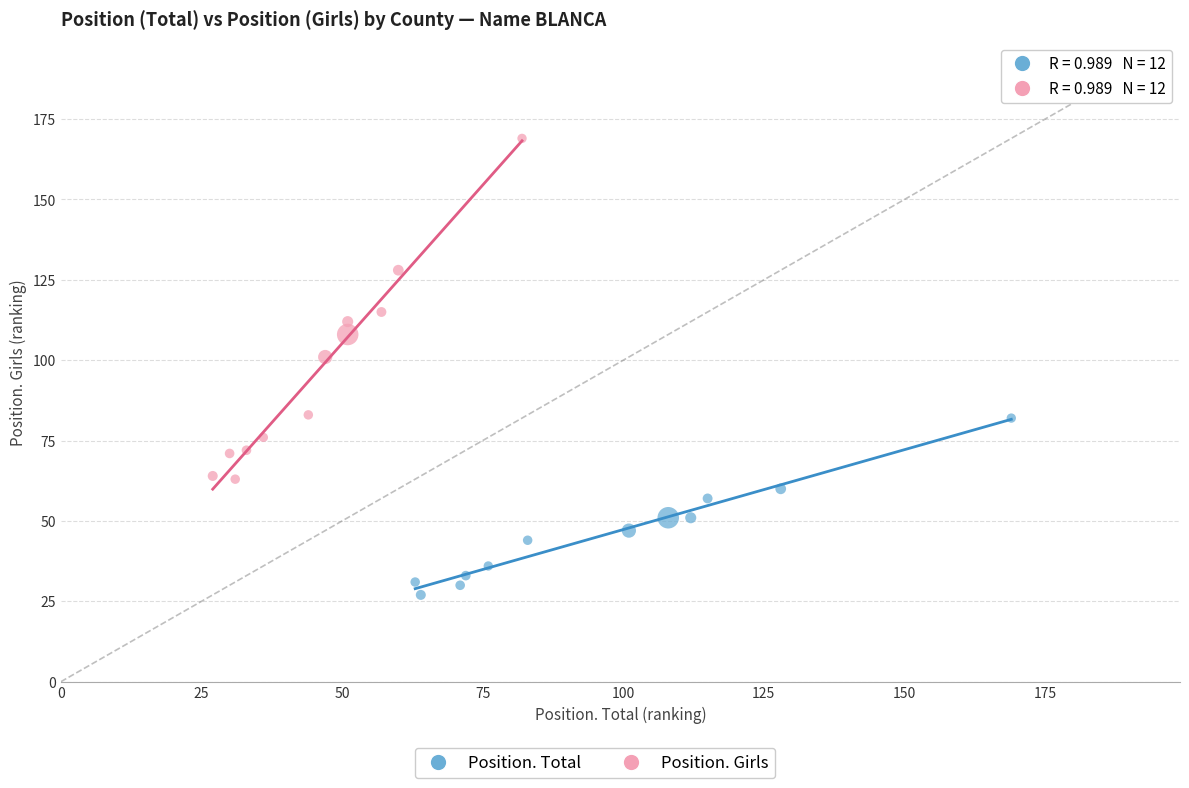

Which series contains the highest Y value?

Position. Girls